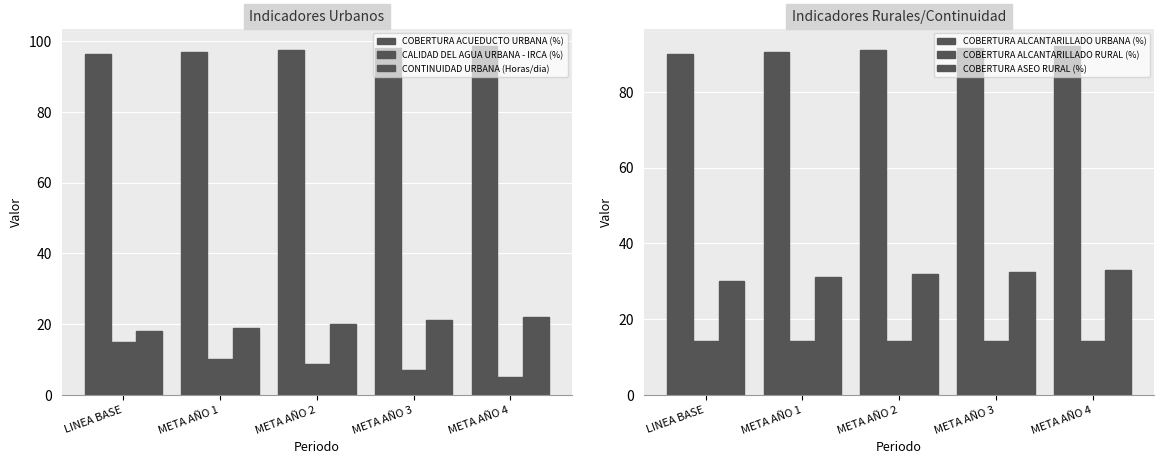

How many bars are there in total?

30